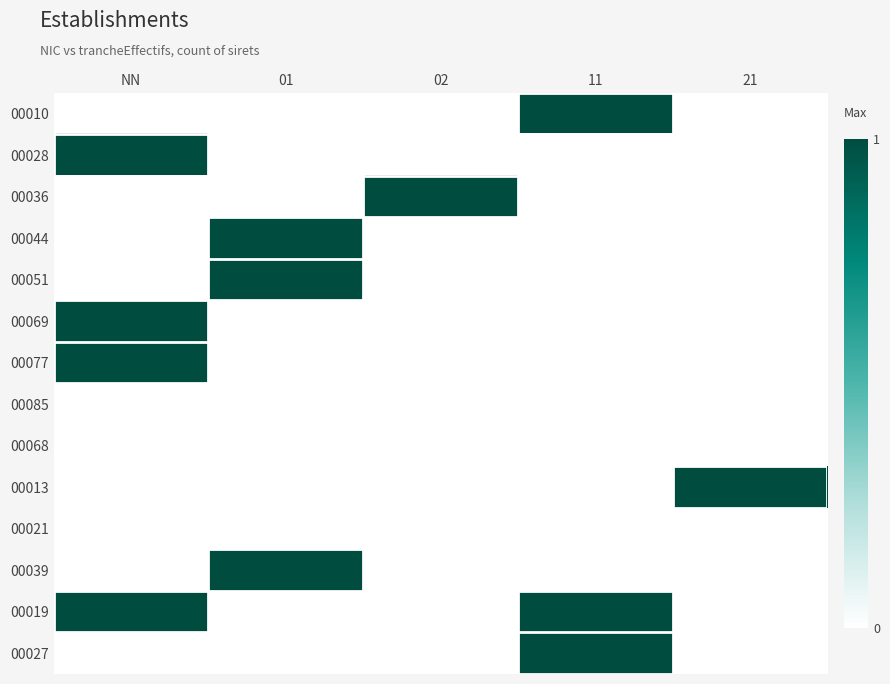

At how many categories does at least one series exceed 0?

5